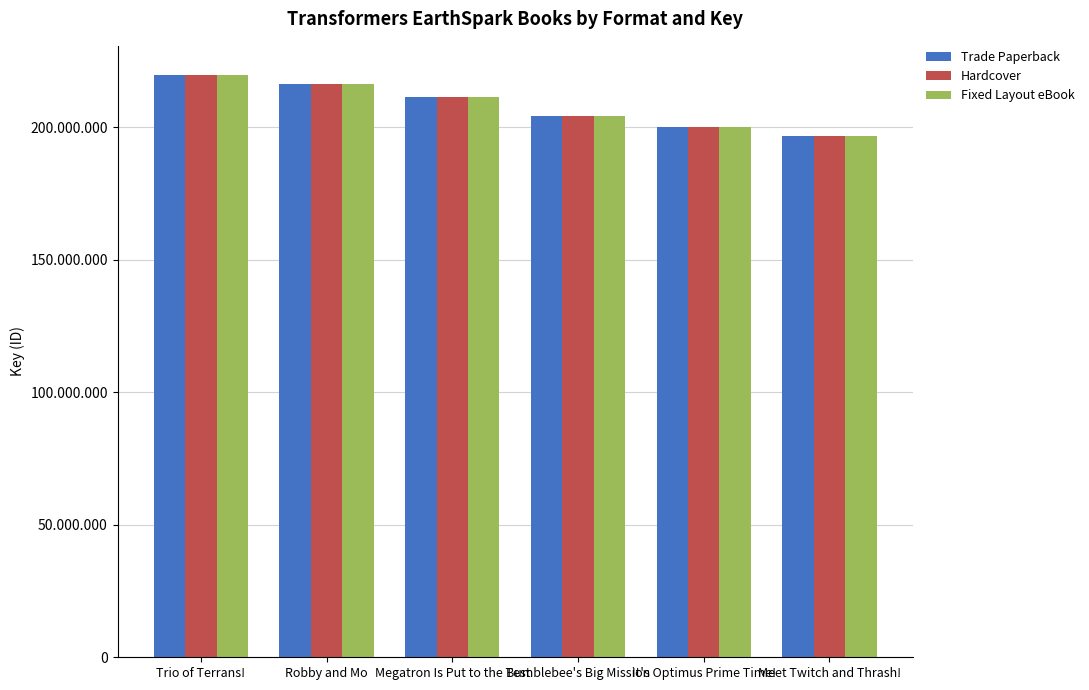

What are all the series names shown in the legend?

Trade Paperback, Hardcover, Fixed Layout eBook